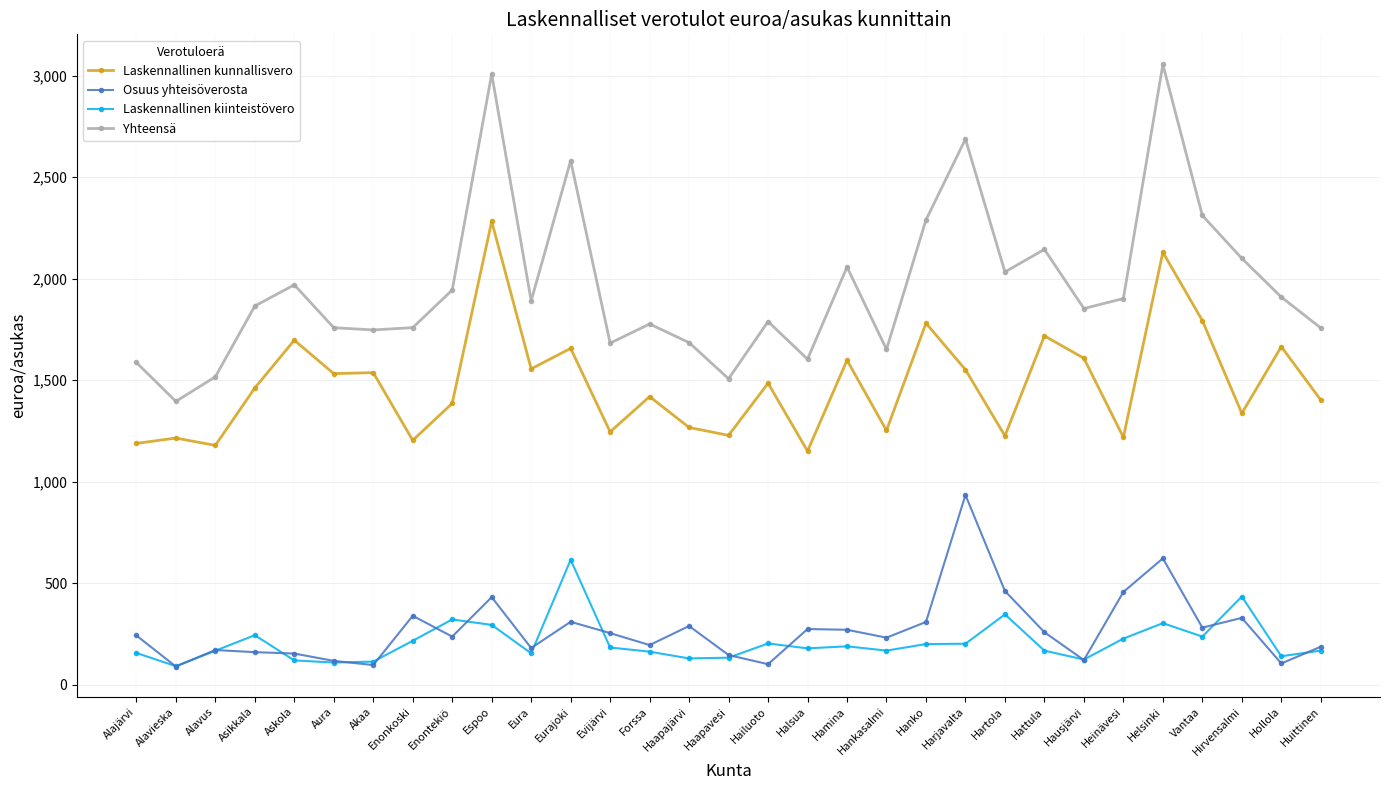

Which series changed the most between Hattula and Hollola?

Yhteensä